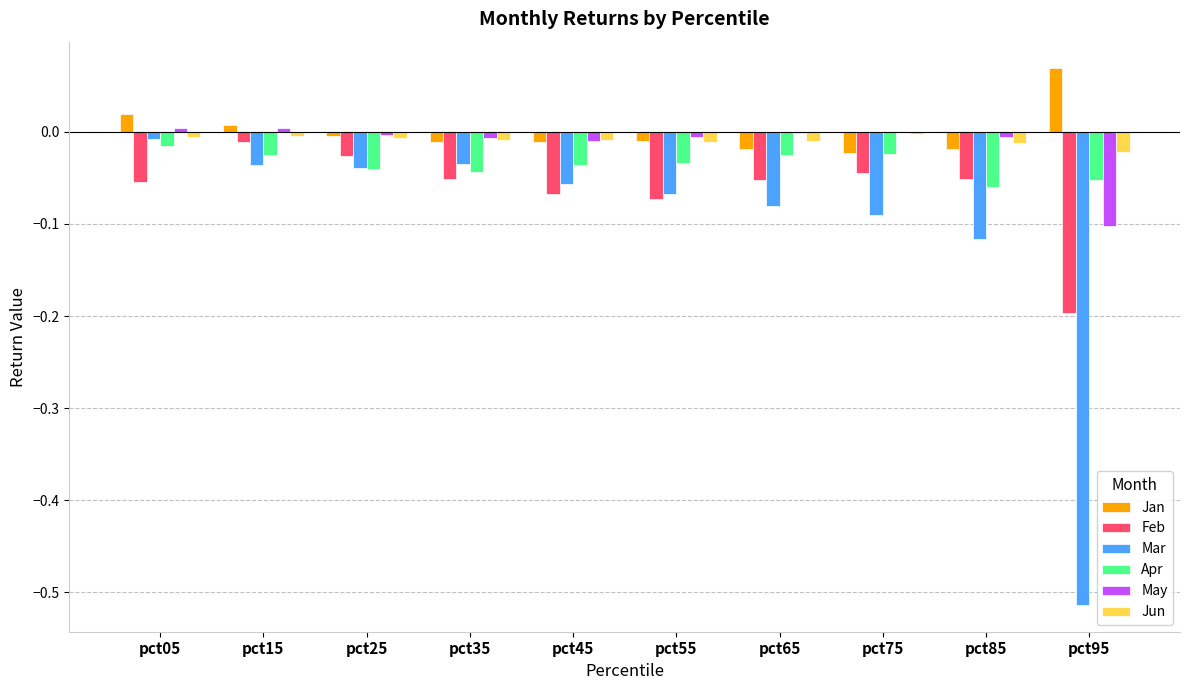

The Apr series shows -0.1 at pct85. True or false?

True